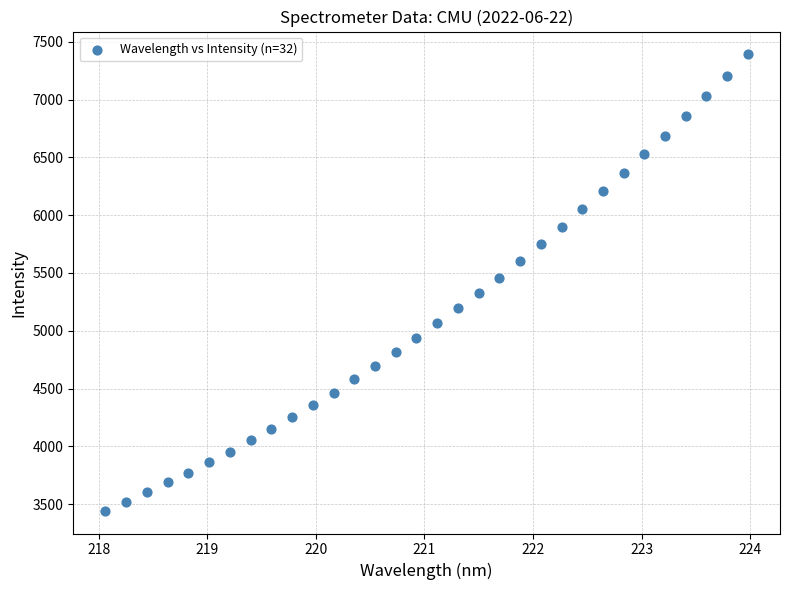

What is the range of Y values (max minus min)?

3946.2